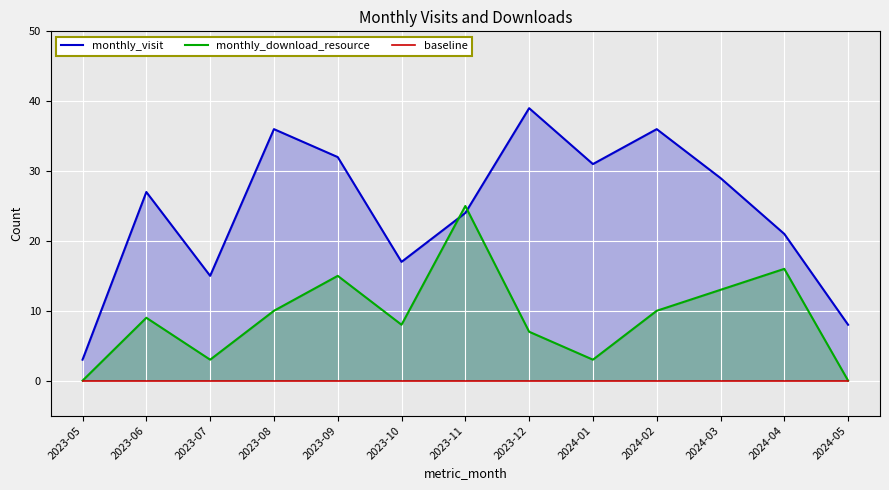

Which series has the largest range (max minus min)?

monthly_visit